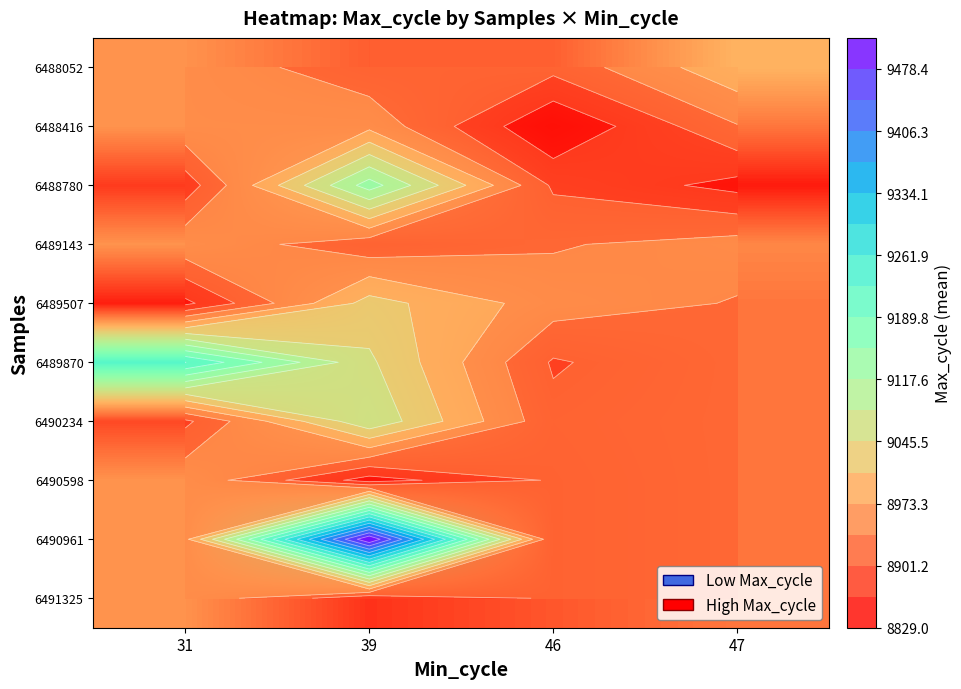

What is the minimum value shown in the chart?

8829.0